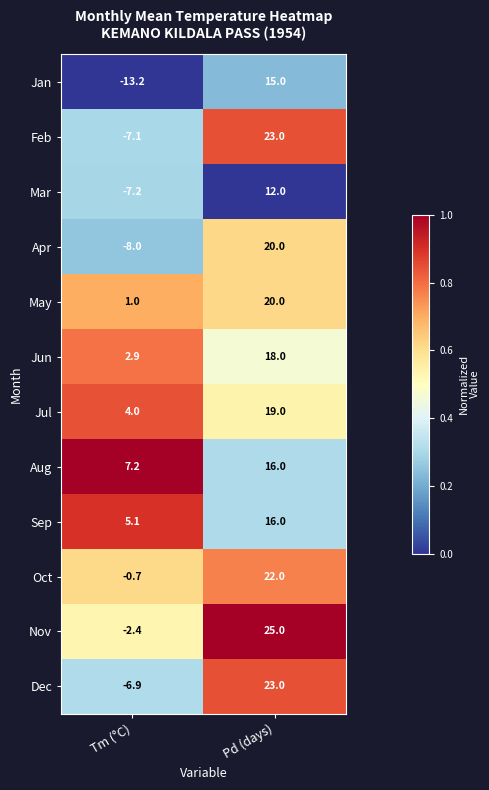

What is the difference between the highest and lowest values at Pd (days)?

13.0